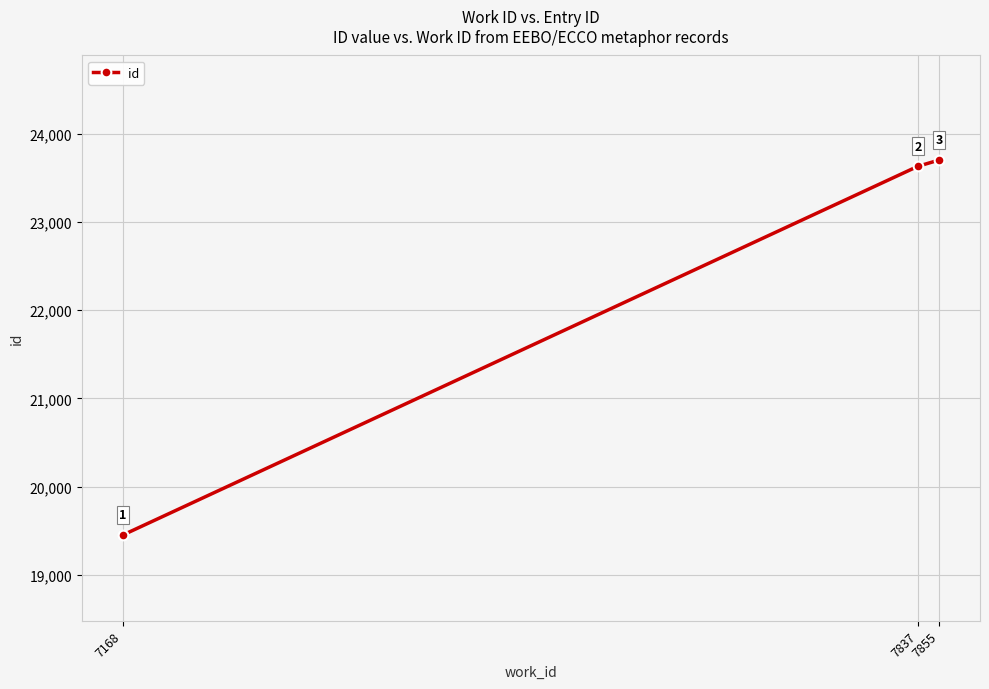

True or false: the data shows 19450 at 7168.

True